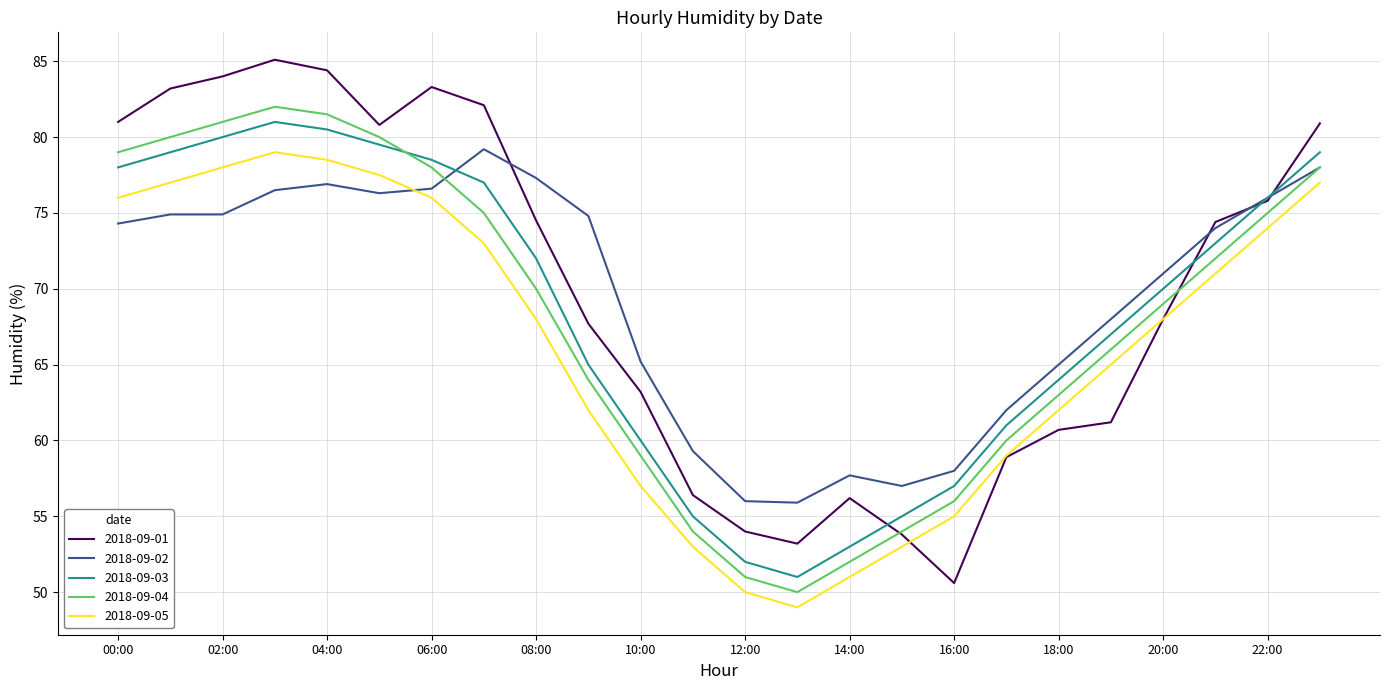

What is the minimum value shown in the chart?

49.0